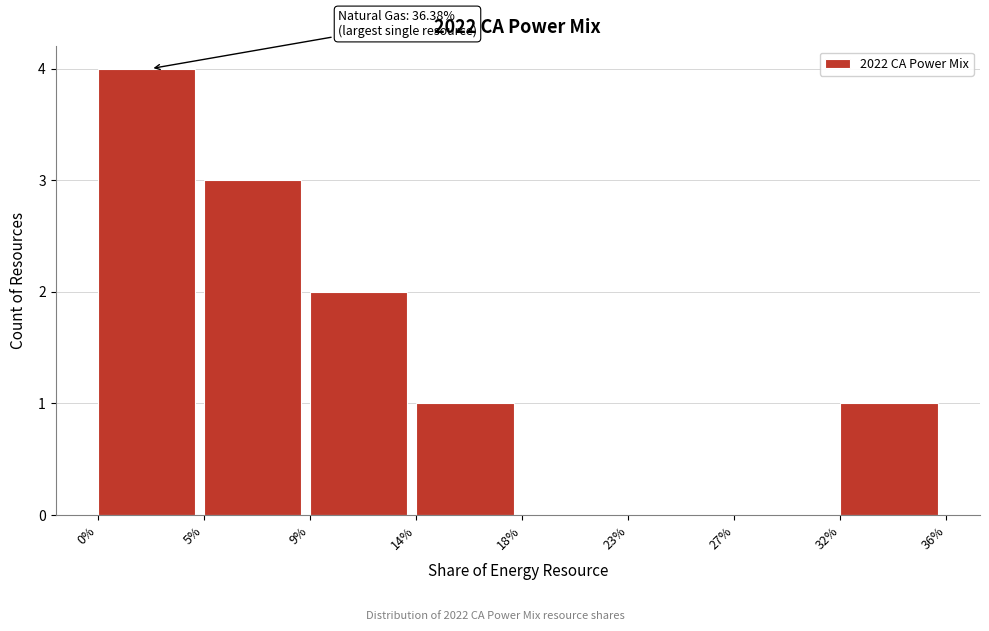

Reading left to right, list all the values displayed in this chart.

0%=4	5%=3	9%=2	14%=1	18%=0	23%=0	27%=0	32%=1